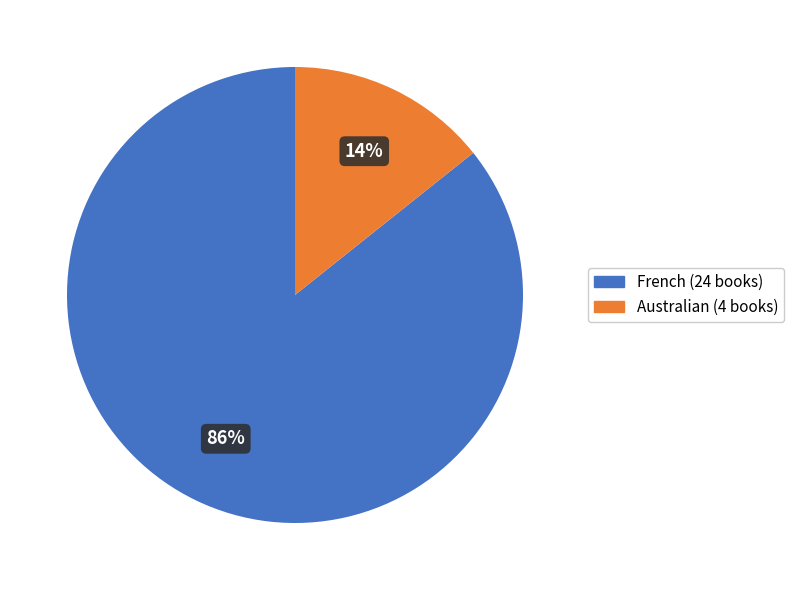

How many segments does this pie chart have?

2